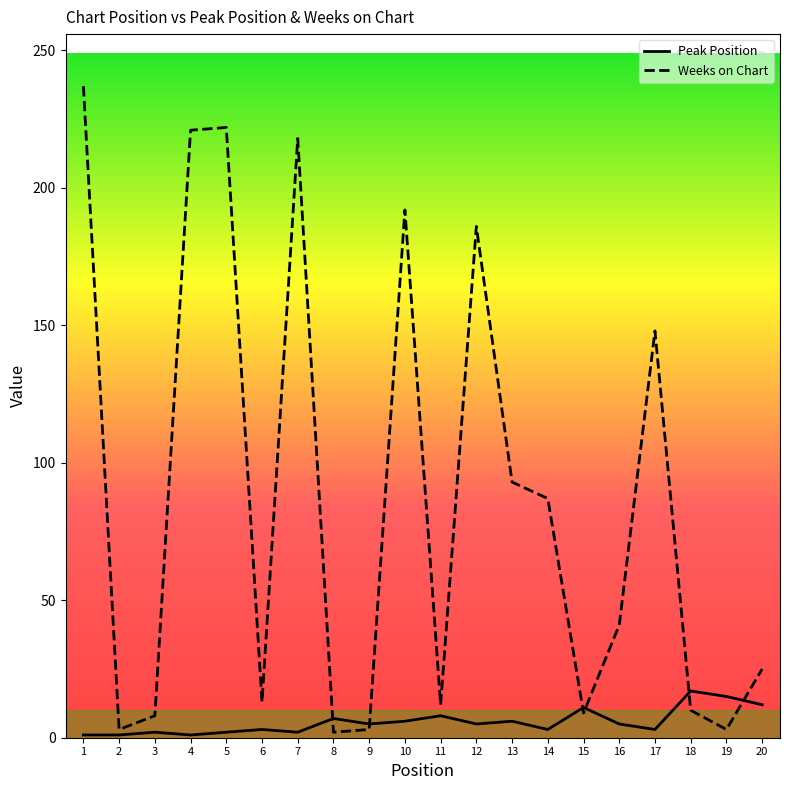

Which series changed the most between 10 and 13?

Weeks on Chart